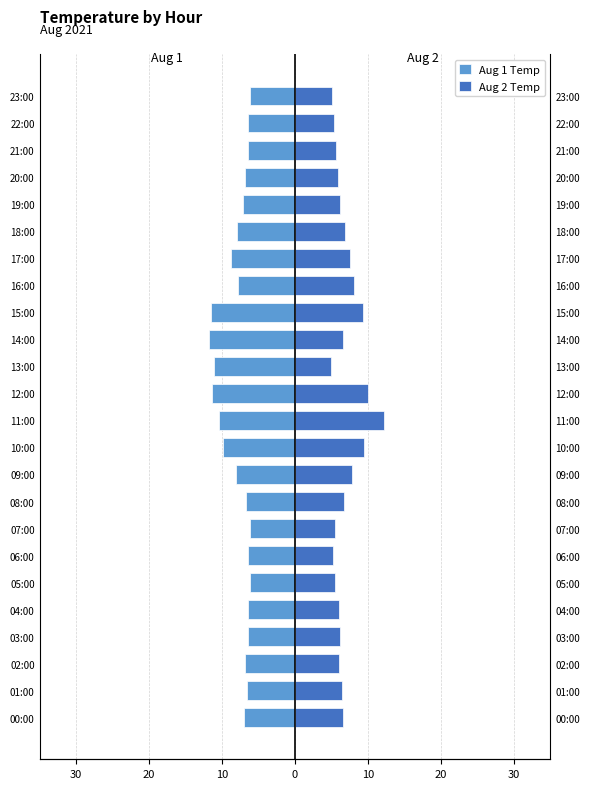

True or false: Aug 2 Temp has a value of 12.6 at 15:00.

False